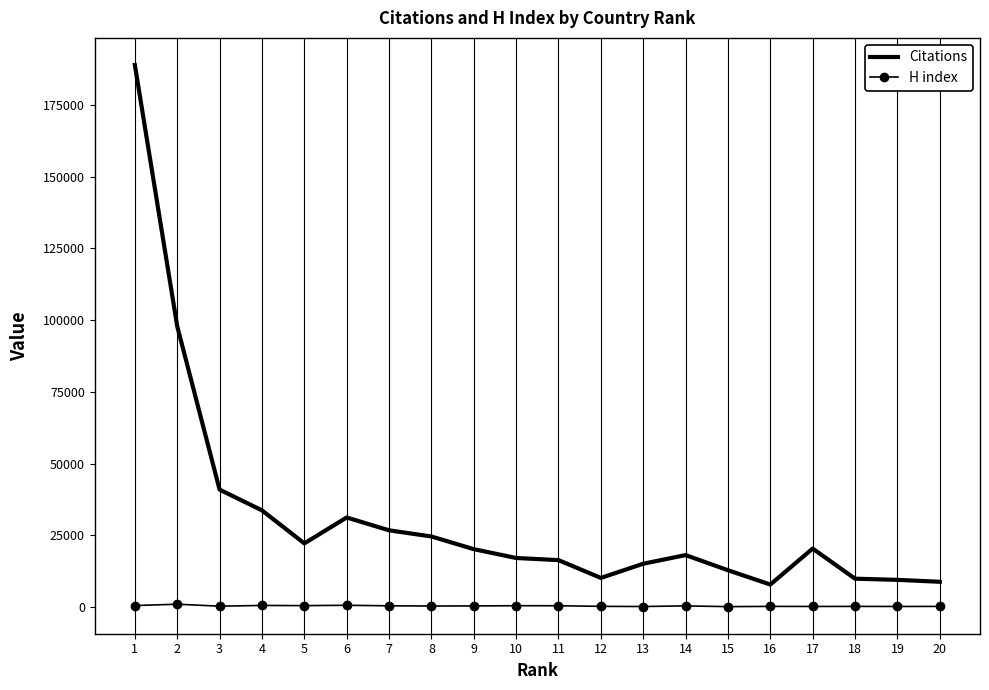

Rank the series by their average value, from lowest to highest.

H index, Citations